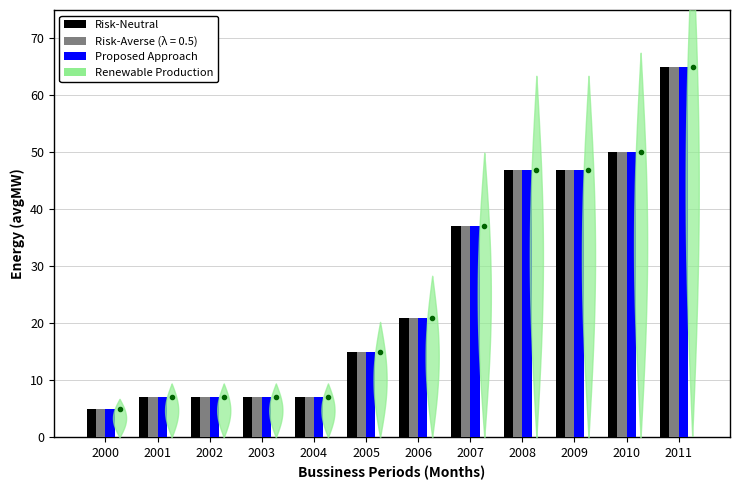

Where is Risk-Neutral nearest to the value 35?

2007